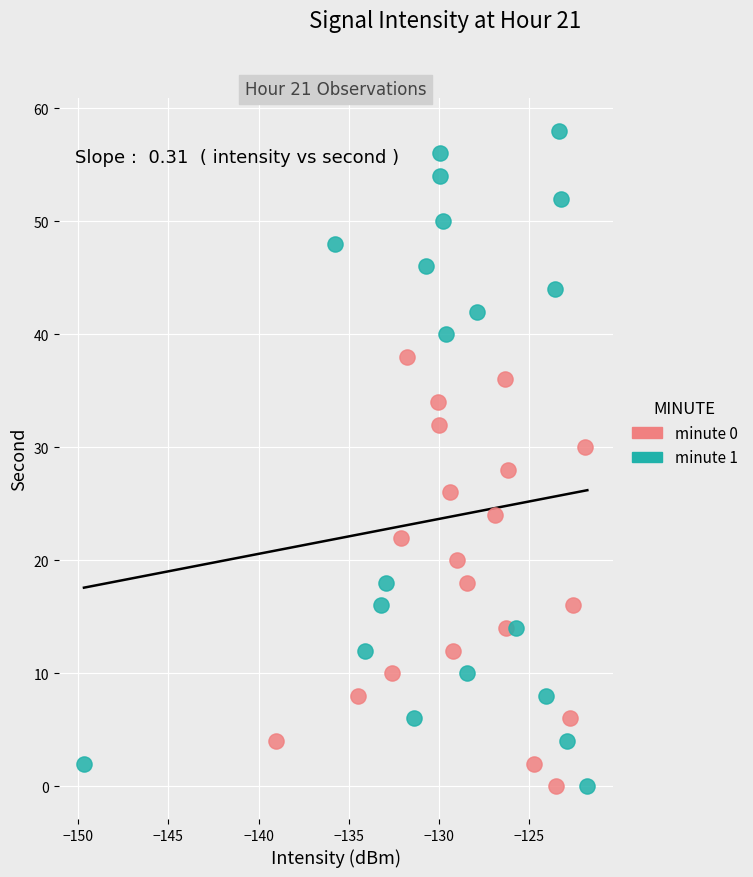

Which series reaches the maximum Y coordinate?

minute 1